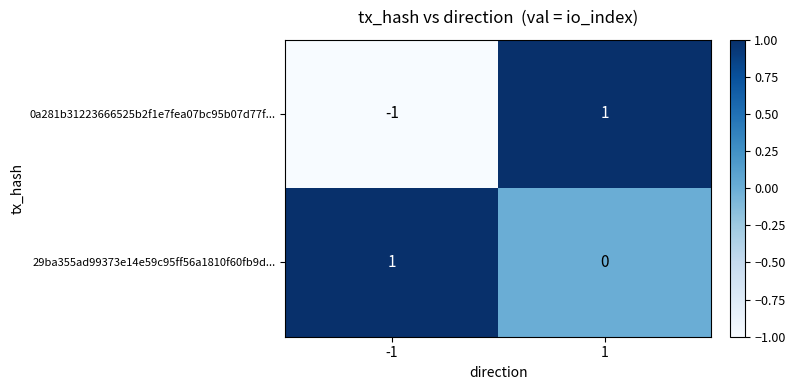

Rank the series at -1 from highest to lowest value.

29ba355ad99373e14e59c95ff56a1810f60fb9d..., 0a281b31223666525b2f1e7fea07bc95b07d77f...